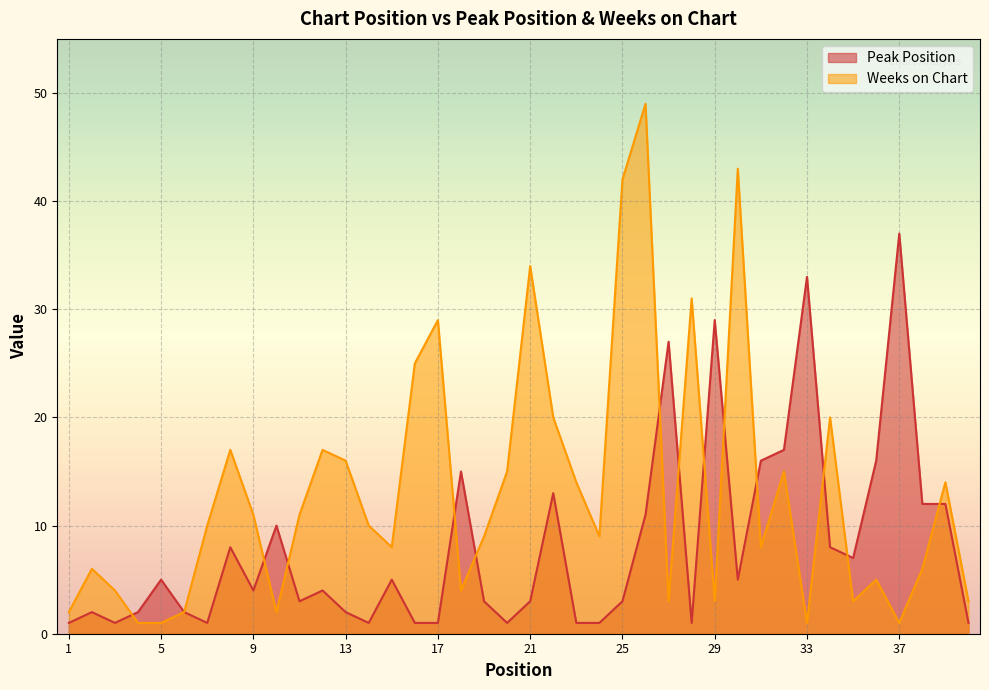

At which category does Weeks on Chart reach its first local valley?

10